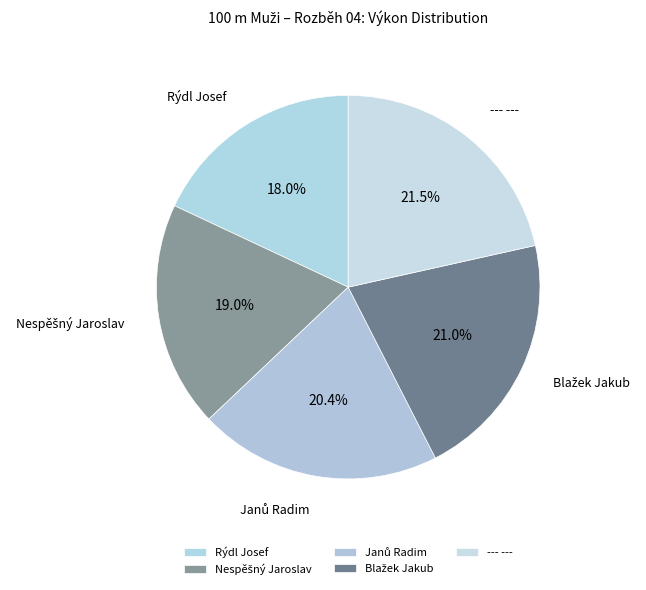

Does any single category account for the majority?

No